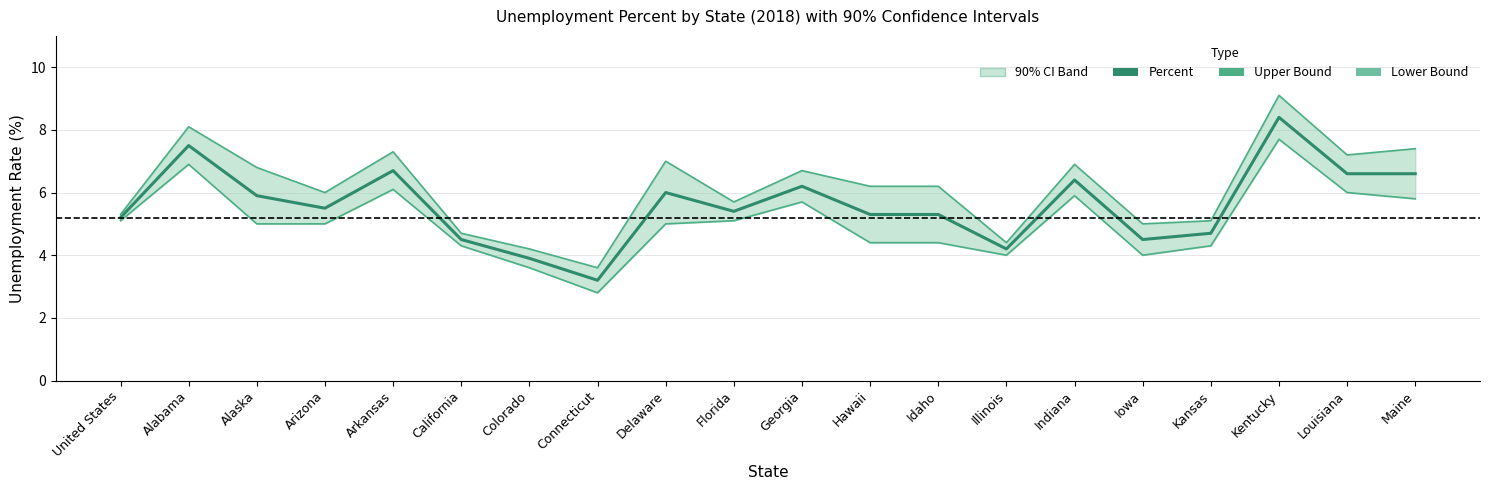

Reading right to left, extract all data points from this chart.

Percent: Maine=6.6	Louisiana=6.6	Kentucky=8.4	Kansas=4.7	Iowa=4.5	Indiana=6.4	Illinois=4.2	Idaho=5.3	Hawaii=5.3	Georgia=6.2	Florida=5.4	Delaware=6.0	Connecticut=3.2	Colorado=3.9	California=4.5	Arkansas=6.7	Arizona=5.5	Alaska=5.9	Alabama=7.5	United States=5.2
Upper Bound: Maine=7.4	Louisiana=7.2	Kentucky=9.1	Kansas=5.1	Iowa=5.0	Indiana=6.9	Illinois=4.4	Idaho=6.2	Hawaii=6.2	Georgia=6.7	Florida=5.7	Delaware=7.0	Connecticut=3.6	Colorado=4.2	California=4.7	Arkansas=7.3	Arizona=6.0	Alaska=6.8	Alabama=8.1	United States=5.3
Lower Bound: Maine=5.8	Louisiana=6.0	Kentucky=7.7	Kansas=4.3	Iowa=4.0	Indiana=5.9	Illinois=4.0	Idaho=4.4	Hawaii=4.4	Georgia=5.7	Florida=5.1	Delaware=5.0	Connecticut=2.8	Colorado=3.6	California=4.3	Arkansas=6.1	Arizona=5.0	Alaska=5.0	Alabama=6.9	United States=5.1